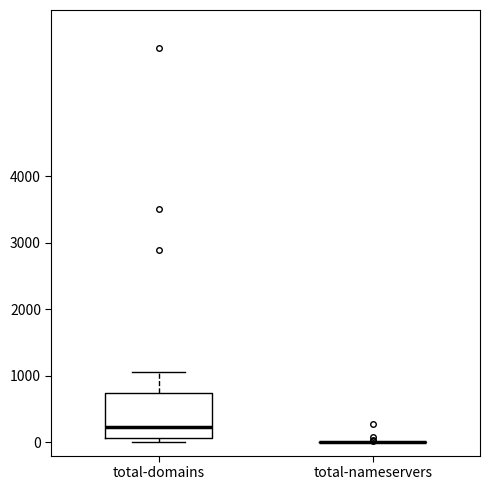

Reading left to right, read every box against the y-axis: the position of its median line, the range the box covers, and the ends of its whiskers. The values are not printed on the chart, so give them approximately, as read against the axis.

total-domains: median 200, box 100 to 700, whiskers 0 to 1100
total-nameservers: box collapsed to a line at 0, whiskers 0 to 0